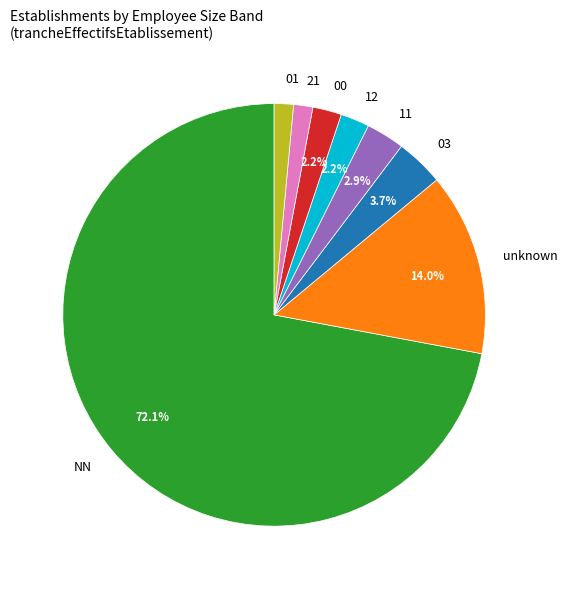

Which slice is the largest?

NN